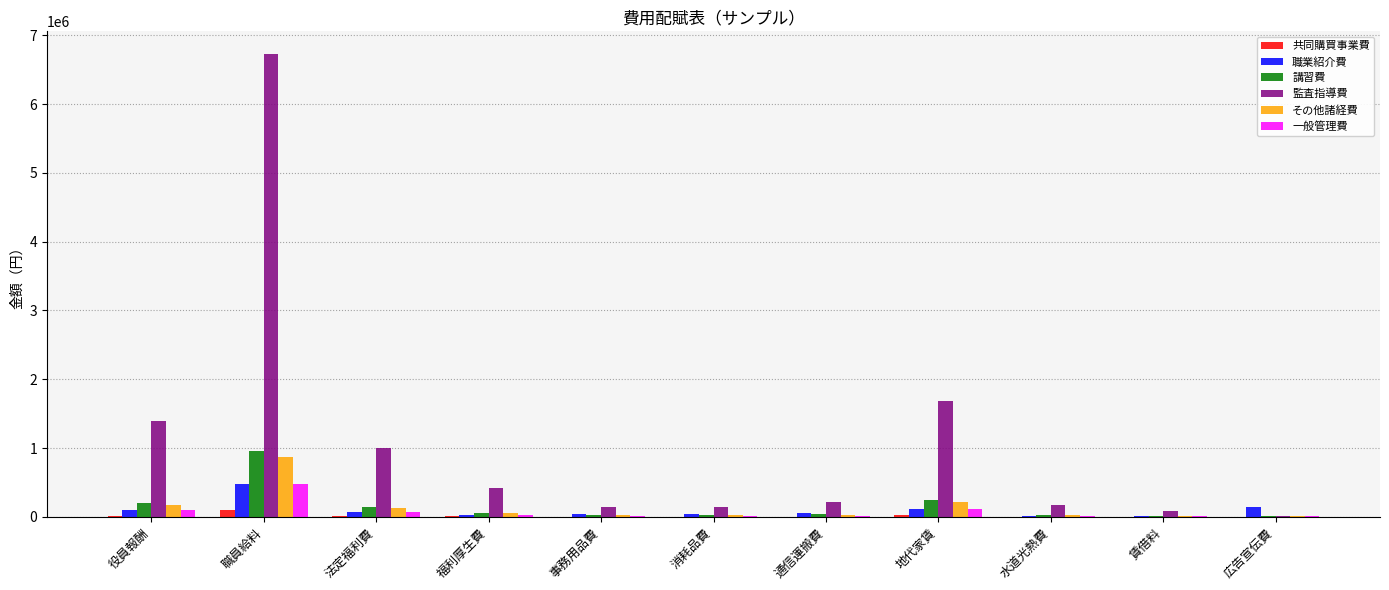

What is the maximum value shown in the chart?

6720000